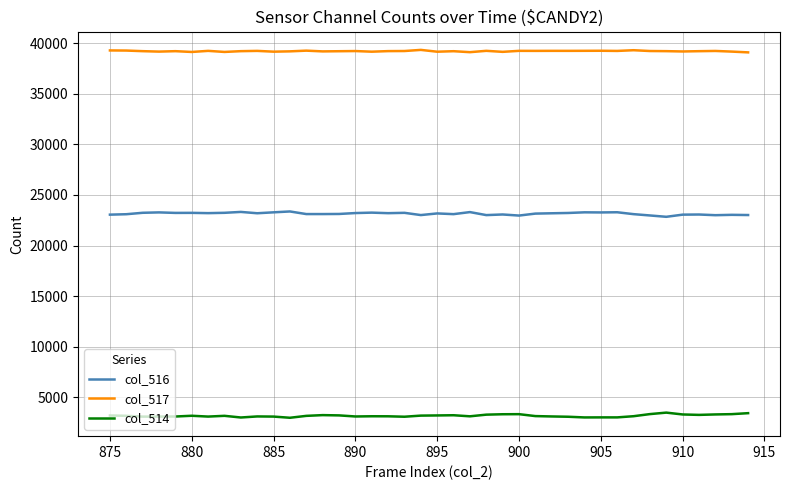

What is the smallest value displayed?

2953